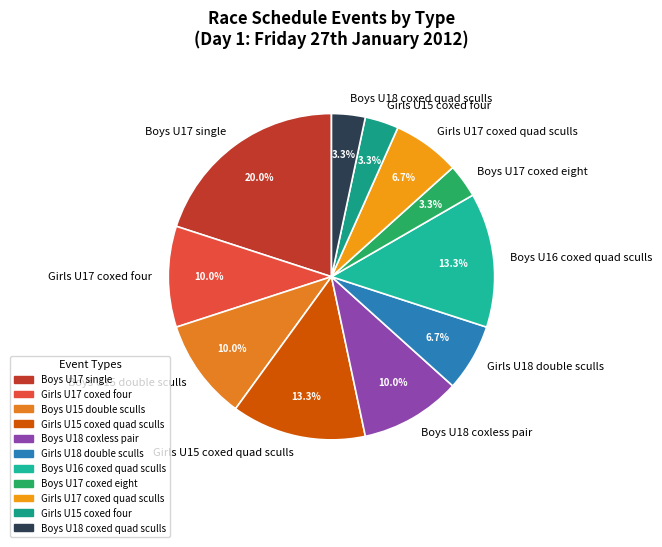

What percentage is NOT represented by Girls U15 coxed quad sculls?

86.7%